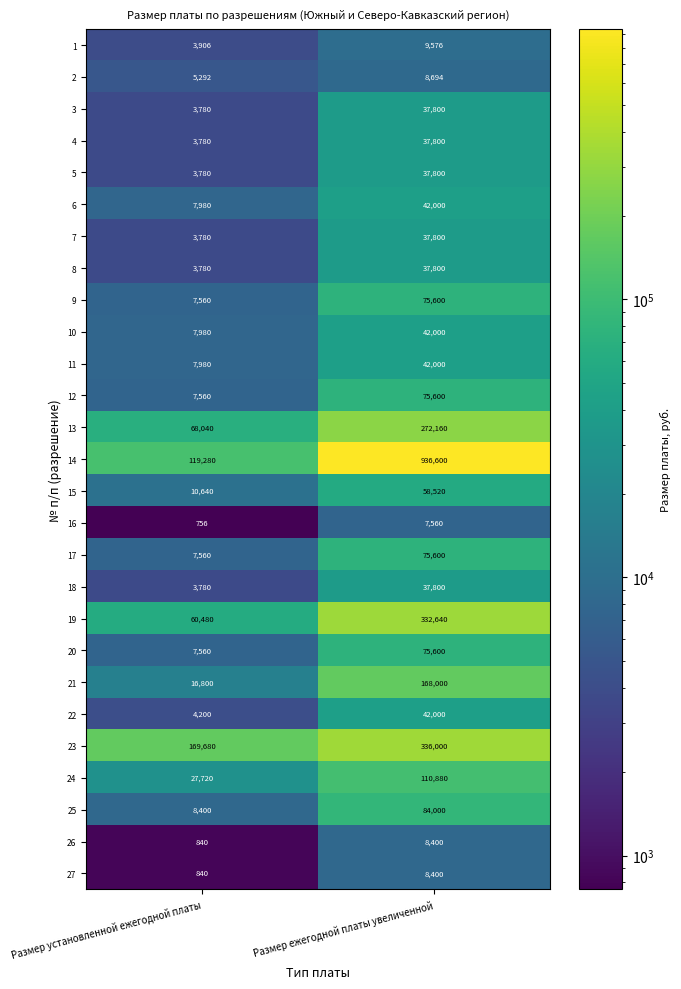

Which category has the lowest value across all series?

Размер установленной ежегодной платы